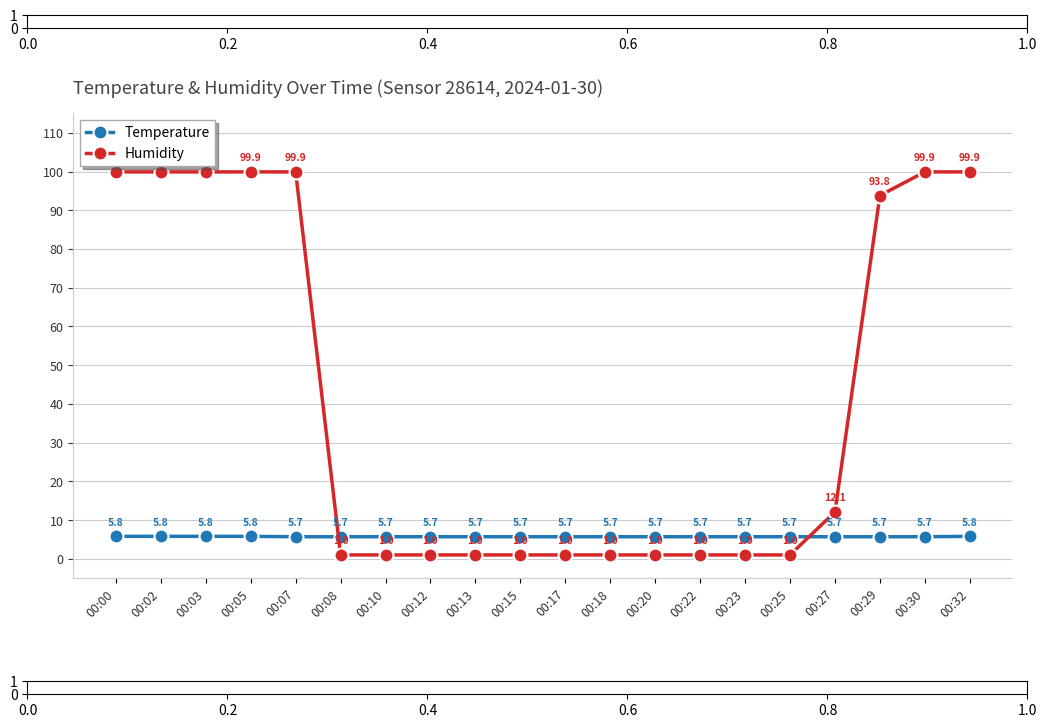

Which series has the largest range (max minus min)?

Humidity